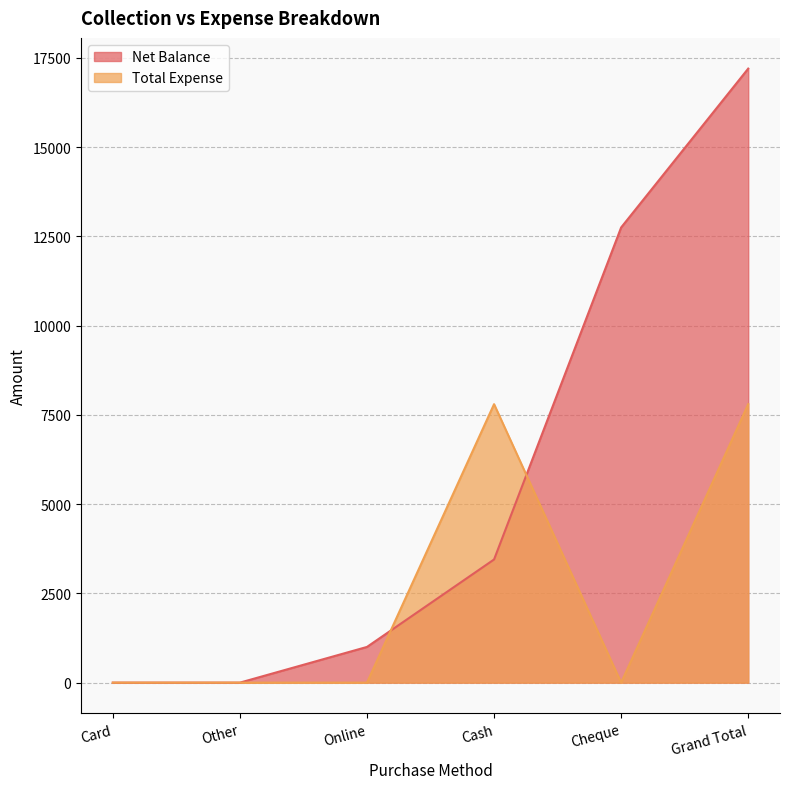

What is the spread (max minus min) of values at Grand Total?

9400